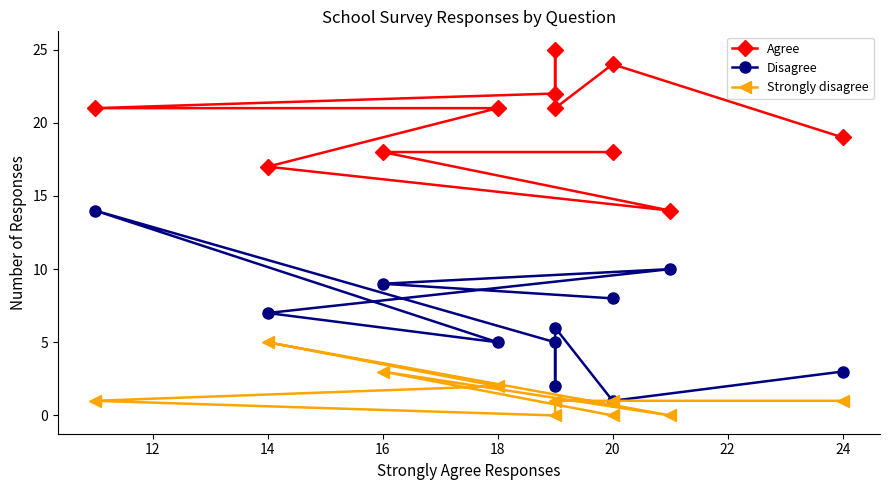

Is this an area chart (filled region under the line)?

No